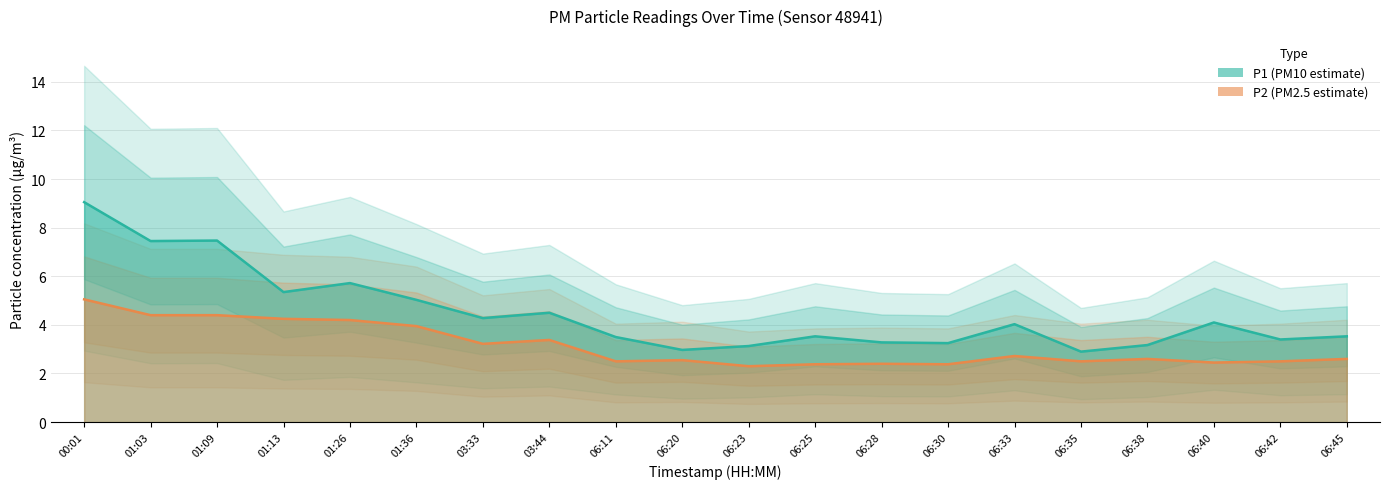

How many data points in P1 (PM10) are less than 4?

10